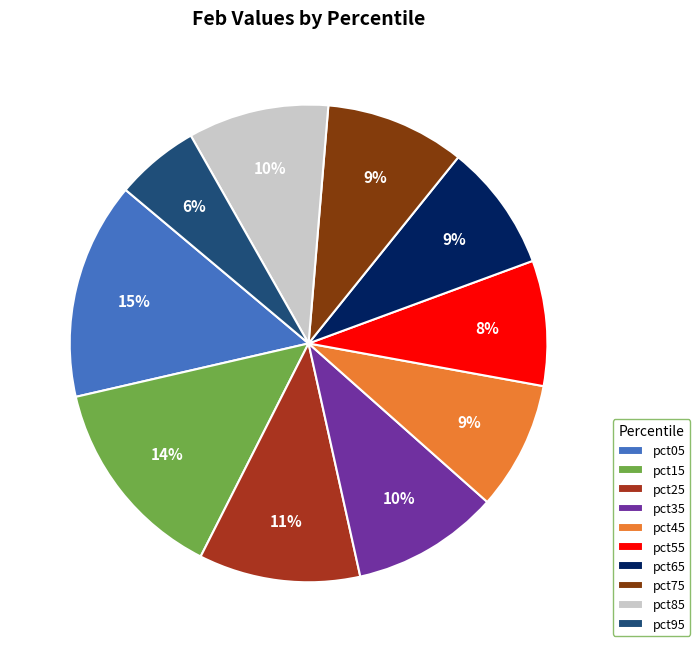

To the nearest percent, what is the difference between the largest and smallest slice percentages?

9%